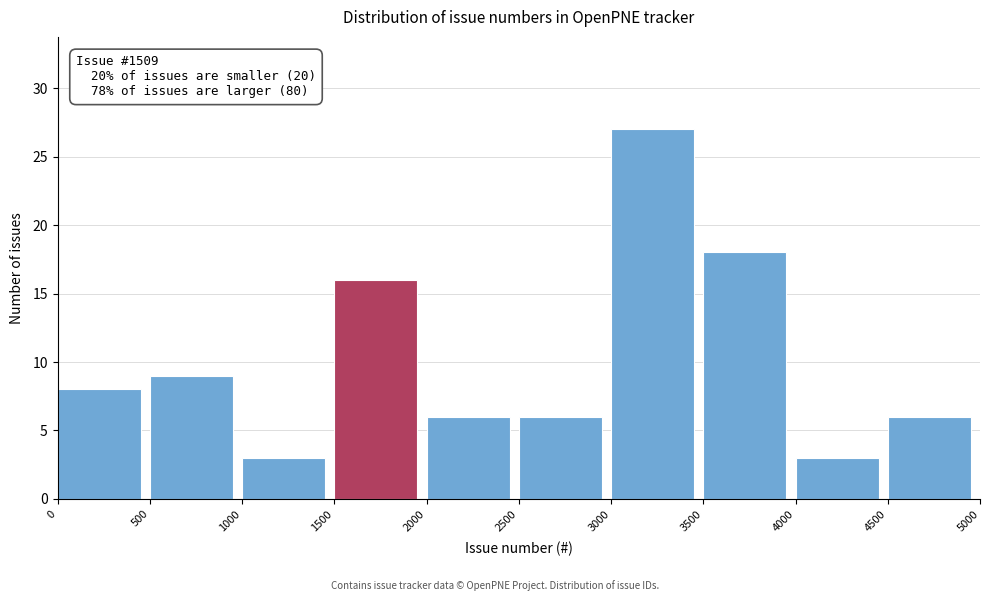

Which range on the x-axis has the tallest bar?

3000 to 3500